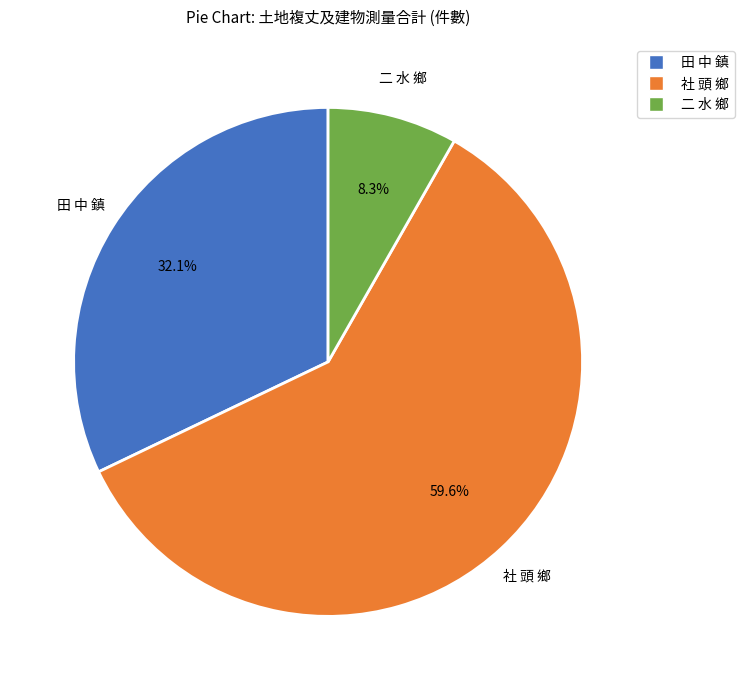

Which category has the biggest portion of the pie?

社 頭 鄉